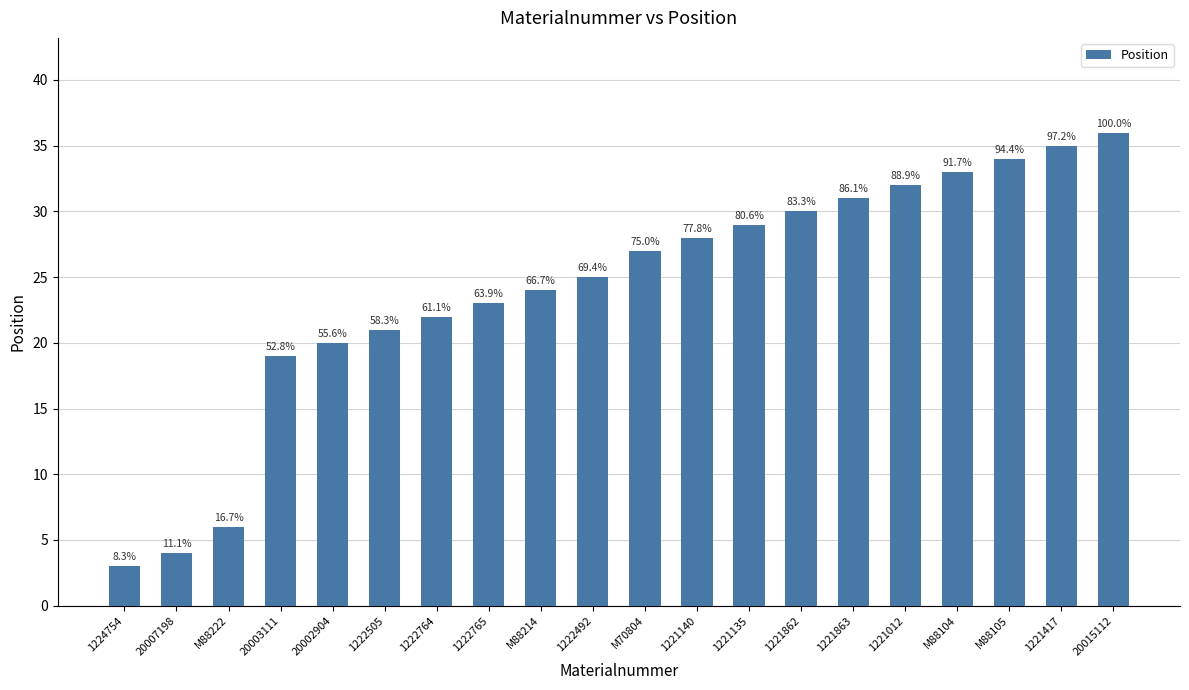

How many series are shown in this chart?

1